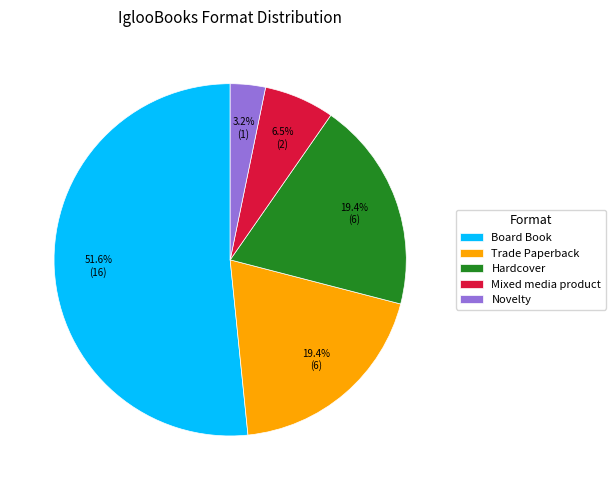

To the nearest percent, what is the difference between the Hardcover and Novelty slice percentages?

16%